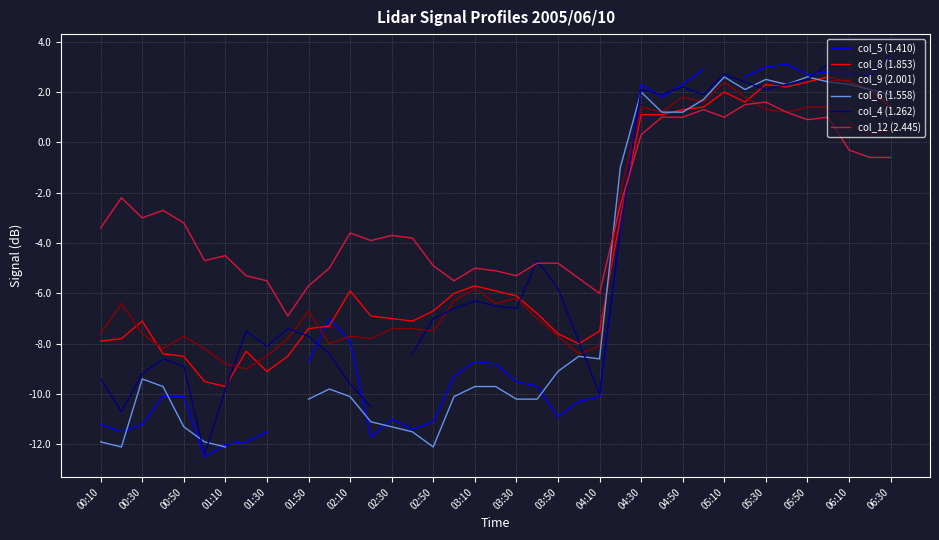

After their last crossing, which series has the higher values: col_4 (1.262) or col_12 (2.445)?

col_4 (1.262)